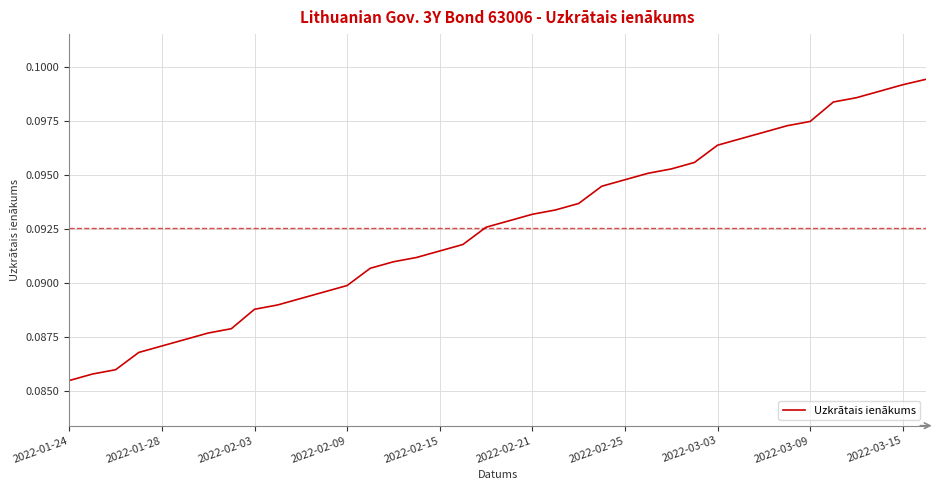

Count the values in the range 0 to 1.

38